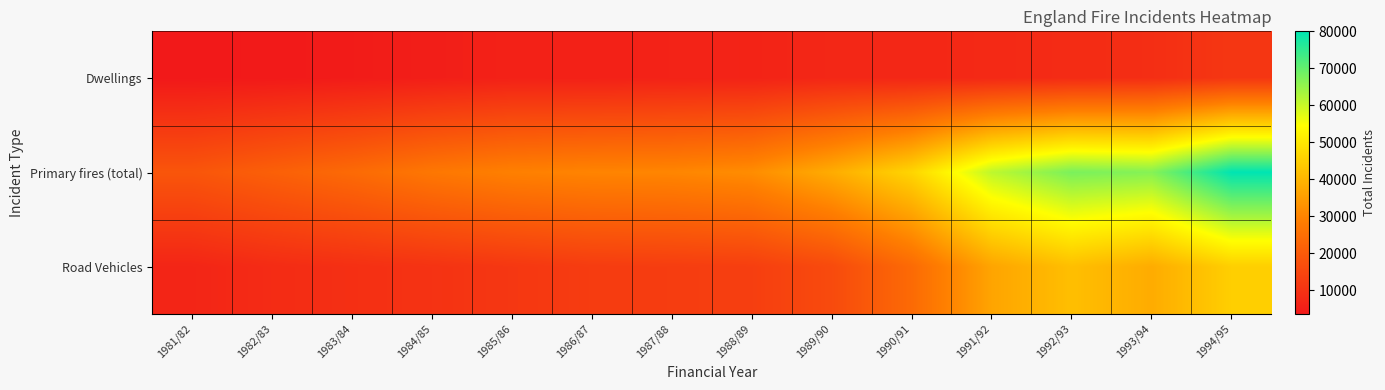

Reading right to left, list all the values displayed in this chart.

Dwellings: 1994/95=11012	1993/94=8937	1992/93=8279	1991/92=7617	1990/91=7176	1989/90=7151	1988/89=6200	1987/88=6040	1986/87=5650	1985/86=5718	1984/85=5000	1983/84=4365	1982/83=3882	1981/82=3640
Primary fires (total): 1994/95=80000	1993/94=66678	1992/93=67758	1991/92=61091	1990/91=46245	1989/90=38088	1988/89=31846	1987/88=30477	1986/87=30141	1985/86=29244	1984/85=27098	1983/84=23875	1982/83=21308	1981/82=18702
Road Vehicles: 1994/95=45000	1993/94=38022	1992/93=41804	1991/92=36565	1990/91=23895	1989/90=15959	1988/89=12991	1987/88=12606	1986/87=12329	1985/86=11149	1984/85=10053	1983/84=9241	1982/83=8283	1981/82=6692